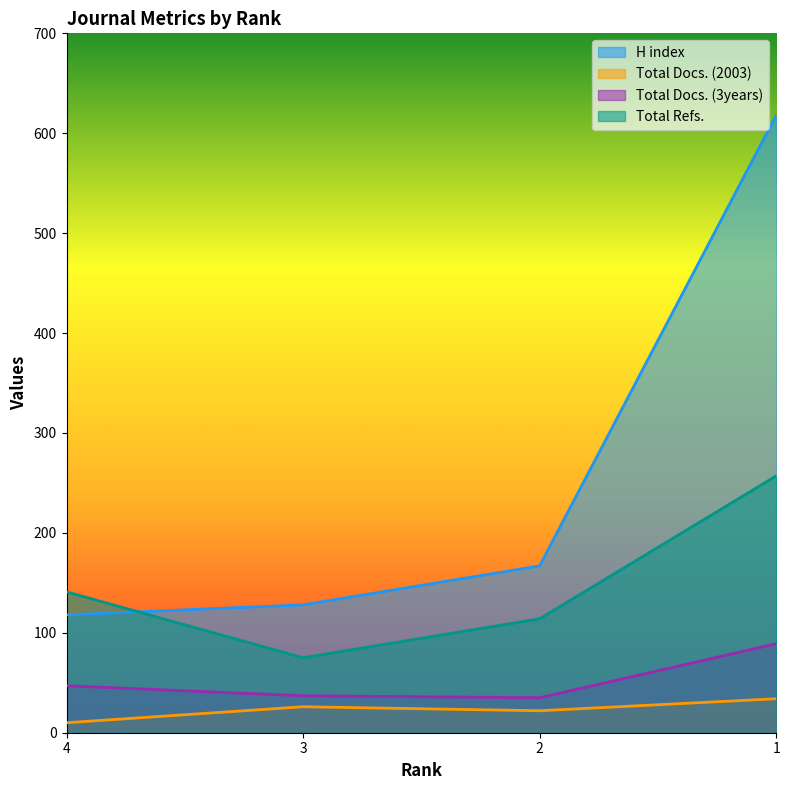

Reading left to right, list all the values displayed in this chart.

H index: 4=118	3=128	2=167	1=618
Total Docs. (2003): 4=10	3=26	2=22	1=34
Total Docs. (3years): 4=47	3=37	2=35	1=89
Total Refs.: 4=141	3=75	2=114	1=257